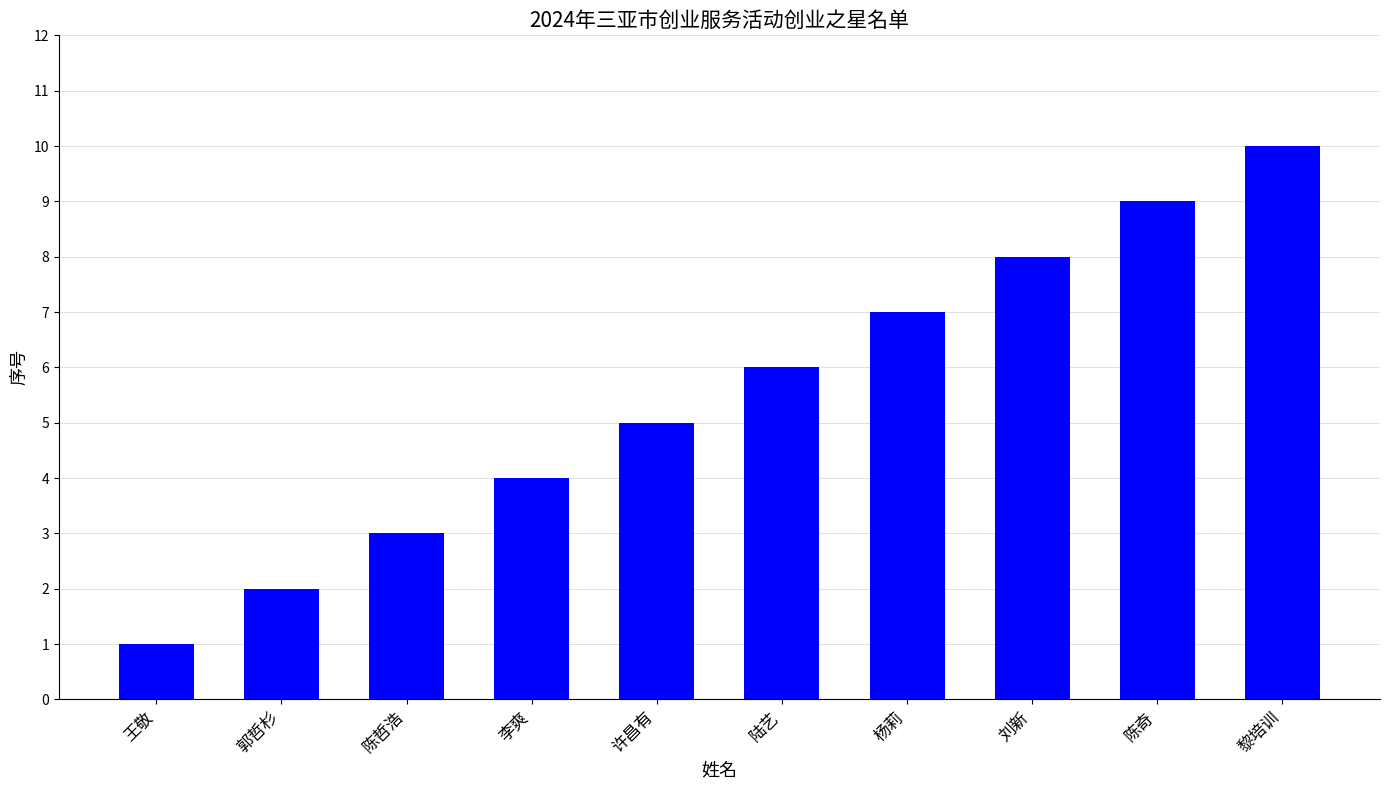

How many series are shown in this chart?

1